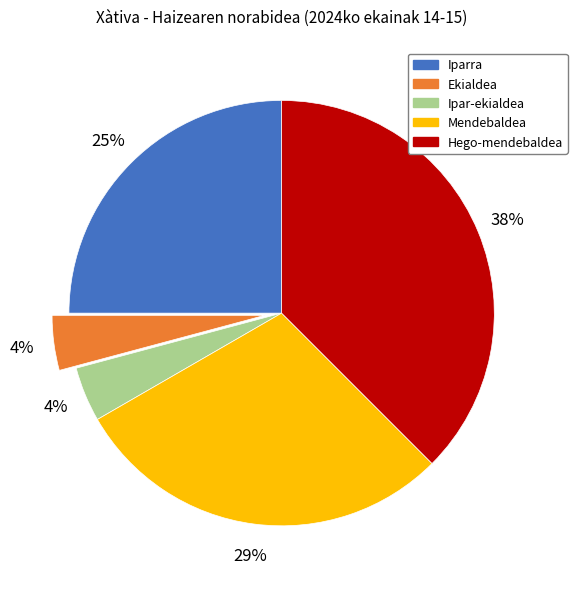

What is the largest slice in the pie chart?

Hego-mendebaldea